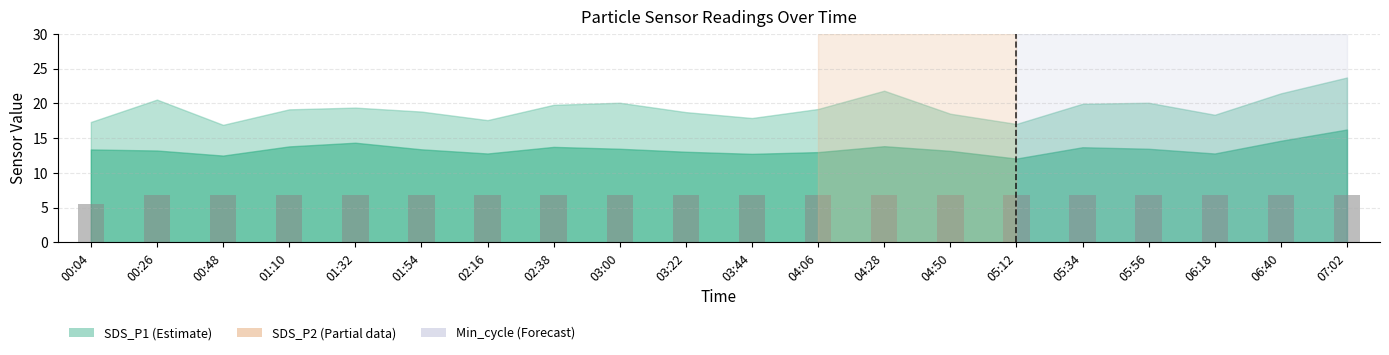

What is the ratio of the value at 05:12 to the value at 00:04?

1.2